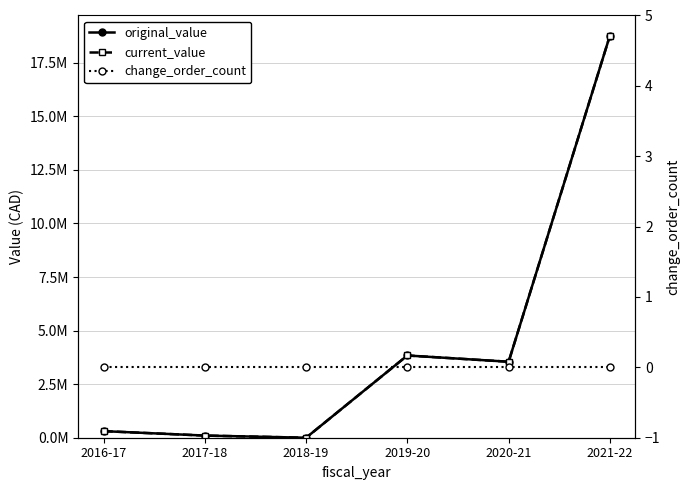

What are all the series names shown in the legend?

original_value, current_value, change_order_count